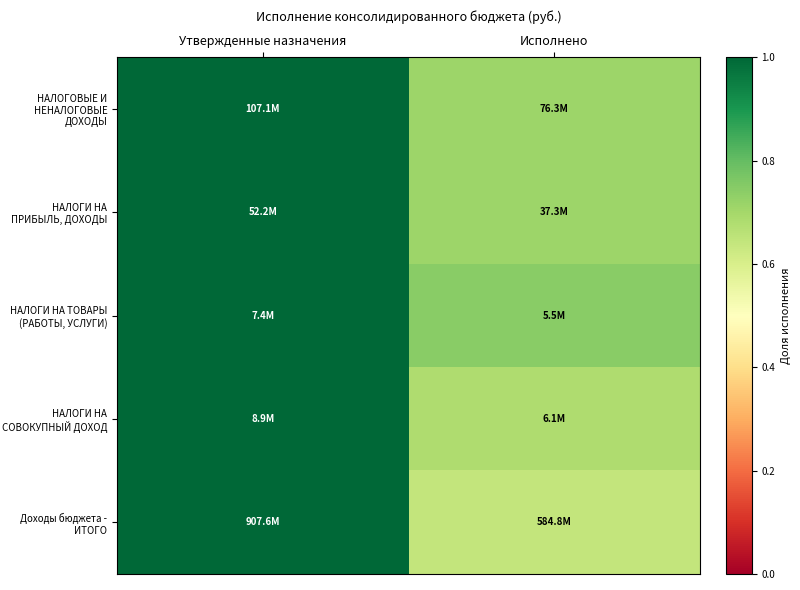

How many categories are shown in the chart?

2